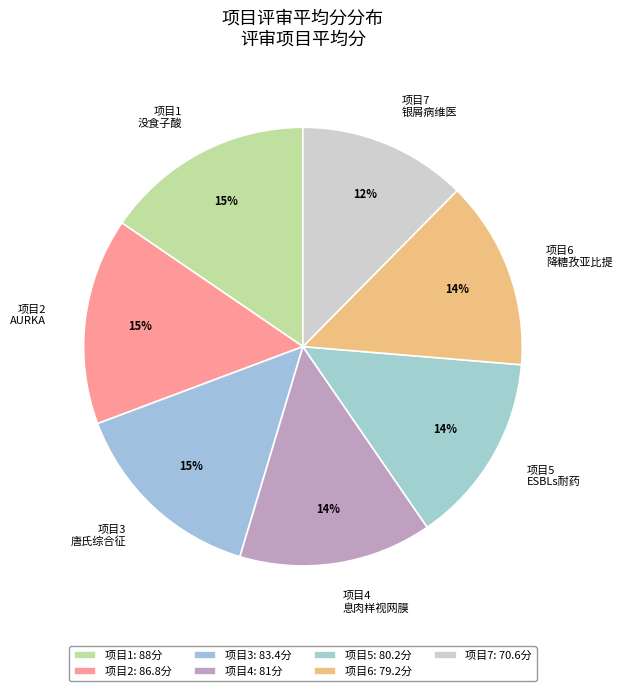

To the nearest percent, what percentage of the pie is 项目7 银屑病维医?

12%